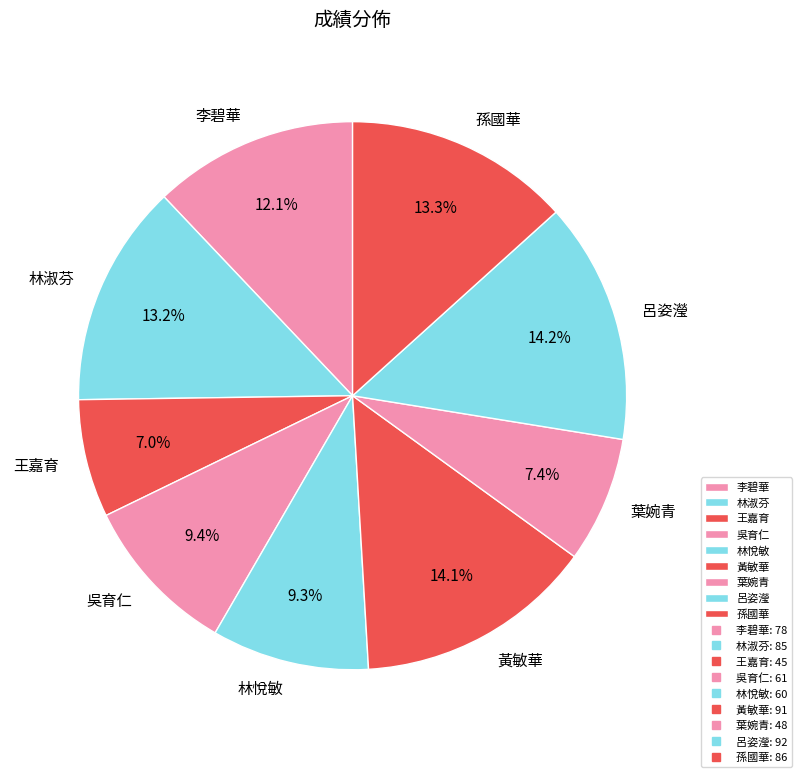

Count the number of slices in the pie.

9